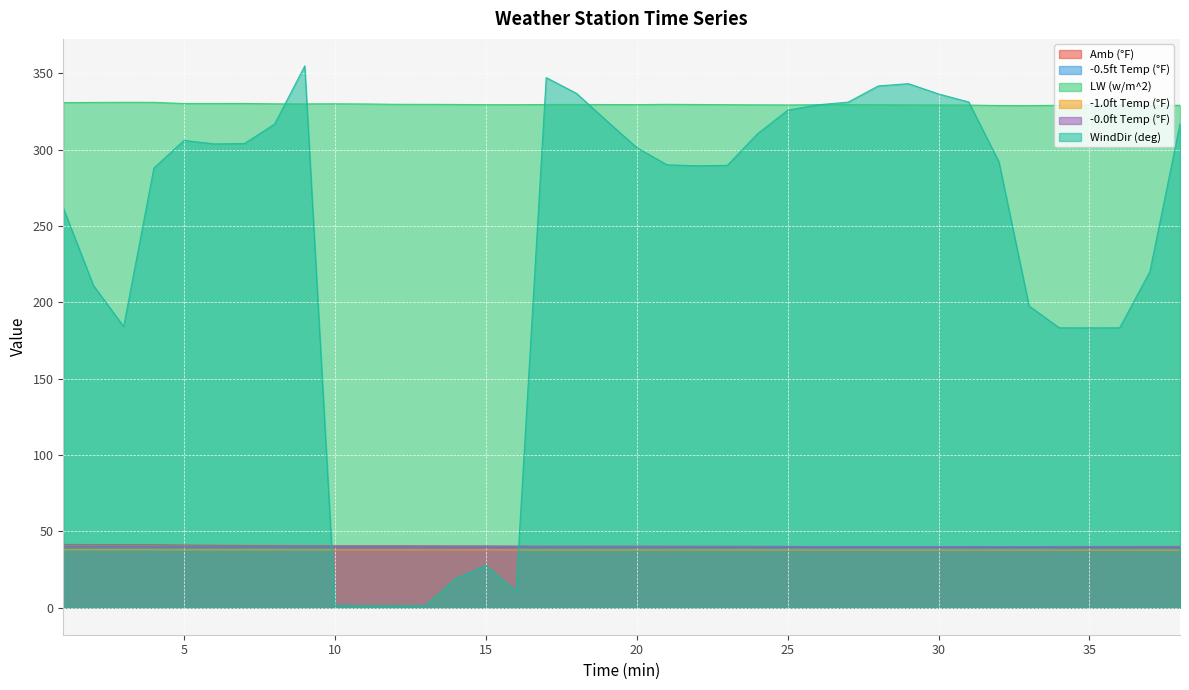

Reading right to left, transcribe all the data shown in this chart.

Amb (°F): 38=40.1	37=40.1	36=40.1	35=40.1	34=40.1	33=40.0	32=39.9	31=39.9	30=40.0	29=39.9	28=39.9	27=40.0	26=40.0	25=40.0	24=40.1	23=40.1	22=40.2	21=40.2	20=40.2	19=40.2	18=40.2	17=40.2	16=40.3	15=40.4	14=40.5	13=40.5	12=40.6	11=40.6	10=40.5	9=40.6	8=40.7	7=40.8	6=40.9	5=41.0	4=41.3	3=41.3	2=41.4	1=41.4
-0.5ft Temp (°F): 38=39.9	37=40.0	36=40.0	35=40.0	34=40.0	33=40.0	32=40.0	31=40.0	30=40.0	29=40.0	28=40.0	27=40.1	26=40.1	25=40.1	24=40.1	23=40.1	22=40.1	21=40.1	20=40.1	19=40.1	18=40.2	17=40.2	16=40.2	15=40.2	14=40.2	13=40.2	12=40.2	11=40.2	10=40.2	9=40.3	8=40.3	7=40.3	6=40.3	5=40.3	4=40.3	3=40.3	2=40.3	1=40.4
LW (w/m^2): 38=329.1	37=329.1	36=329.2	35=329.2	34=329.1	33=328.9	32=328.9	31=329.2	30=329.3	29=329.3	28=329.4	27=329.5	26=329.5	25=329.3	24=329.4	23=329.5	22=329.6	21=329.7	20=329.5	19=329.6	18=329.6	17=329.6	16=329.5	15=329.5	14=329.6	13=329.7	12=329.7	11=330.0	10=330.1	9=330.0	8=330.0	7=330.3	6=330.2	5=330.2	4=331.0	3=331.0	2=330.9	1=330.9
-1.0ft Temp (°F): 38=37.7	37=37.7	36=37.7	35=37.7	34=37.7	33=37.7	32=37.7	31=37.7	30=37.8	29=37.8	28=37.8	27=37.8	26=37.8	25=37.8	24=37.8	23=37.8	22=37.8	21=37.8	20=37.8	19=37.8	18=37.8	17=37.8	16=37.8	15=37.8	14=37.8	13=37.8	12=37.8	11=37.8	10=37.9	9=37.9	8=37.9	7=37.9	6=37.9	5=37.9	4=37.9	3=37.9	2=37.9	1=37.9
-0.0ft Temp (°F): 38=39.3	37=39.4	36=39.4	35=39.3	34=39.3	33=39.4	32=39.4	31=39.4	30=39.4	29=39.5	28=39.5	27=39.5	26=39.5	25=39.5	24=39.5	23=39.5	22=39.5	21=39.5	20=39.6	19=39.6	18=39.6	17=39.6	16=39.6	15=39.6	14=39.6	13=39.6	12=39.7	11=39.7	10=39.7	9=39.7	8=39.7	7=39.7	6=39.8	5=39.8	4=39.8	3=39.8	2=39.8	1=39.8
WindDir (deg): 38=316.9	37=220.1	36=183.3	35=183.3	34=183.3	33=197.6	32=292.0	31=331.2	30=336.5	29=343.2	28=341.7	27=331.1	26=329.4	25=325.8	24=310.4	23=289.7	22=289.5	21=290.1	20=301.4	19=319.0	18=336.9	17=347.2	16=10.6	15=27.6	14=19.0	13=1.2	12=1.2	11=1.2	10=1.5	9=354.8	8=316.7	7=304.0	6=303.8	5=306.1	4=287.9	3=184.1	2=211.0	1=261.8